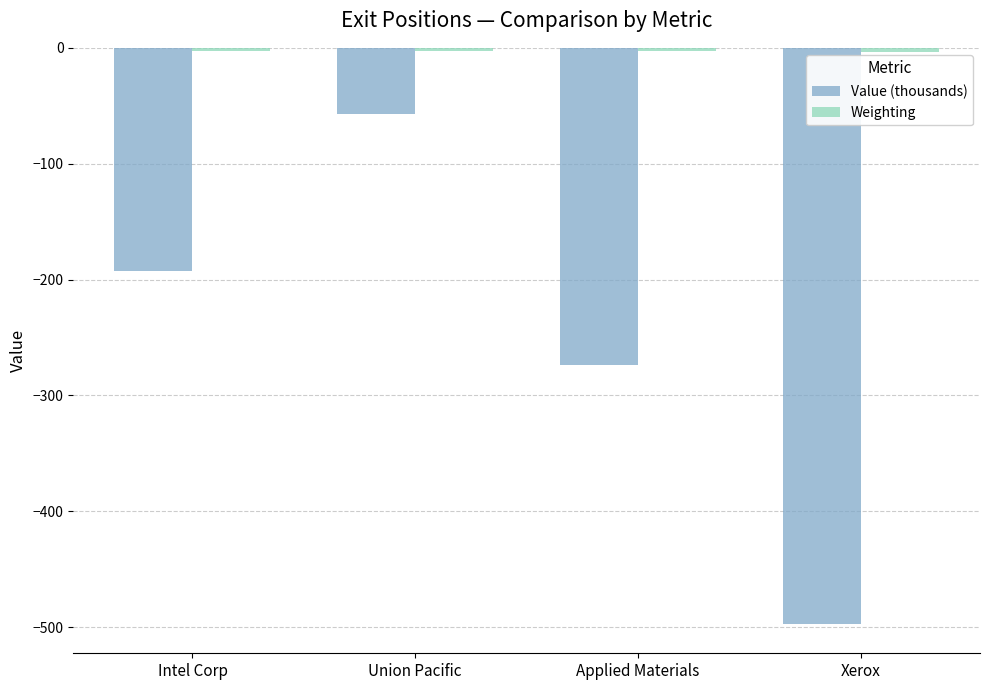

What is the smallest value displayed?

-497.6